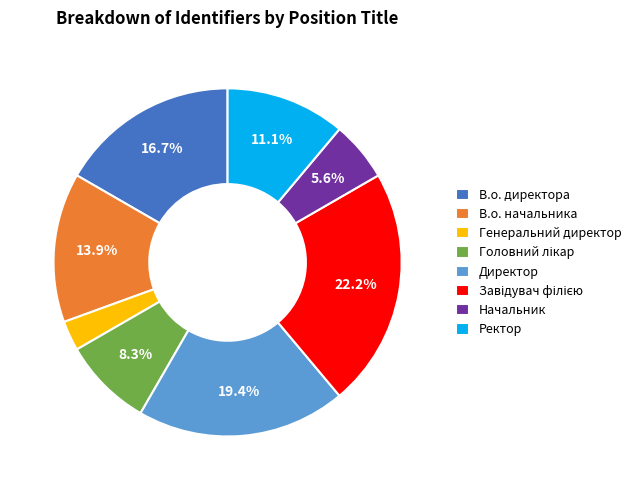

Which slice is the smallest?

Генеральний директор